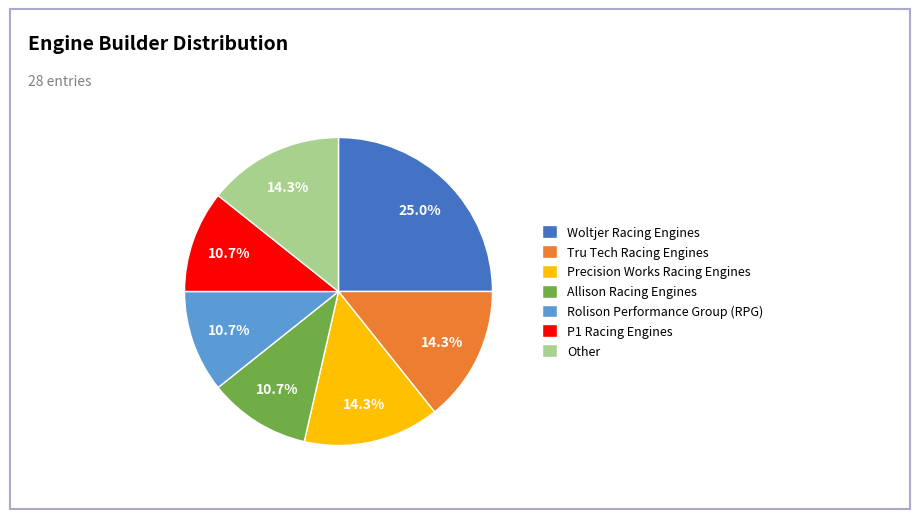

How many segments does this pie chart have?

7